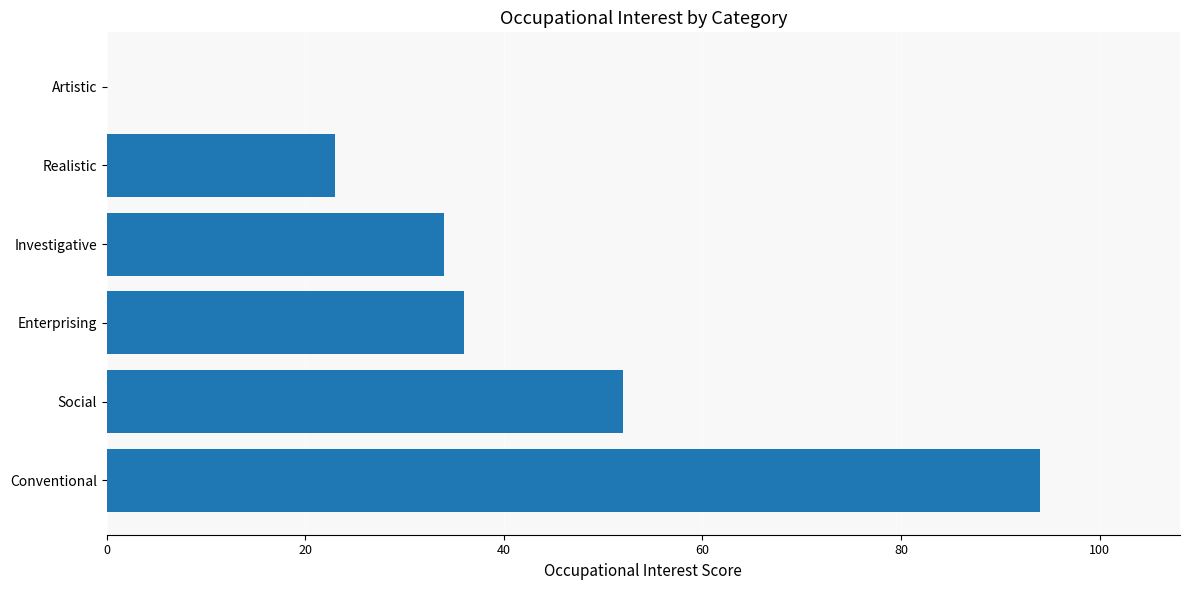

The value at Investigative is 12. True or false?

False